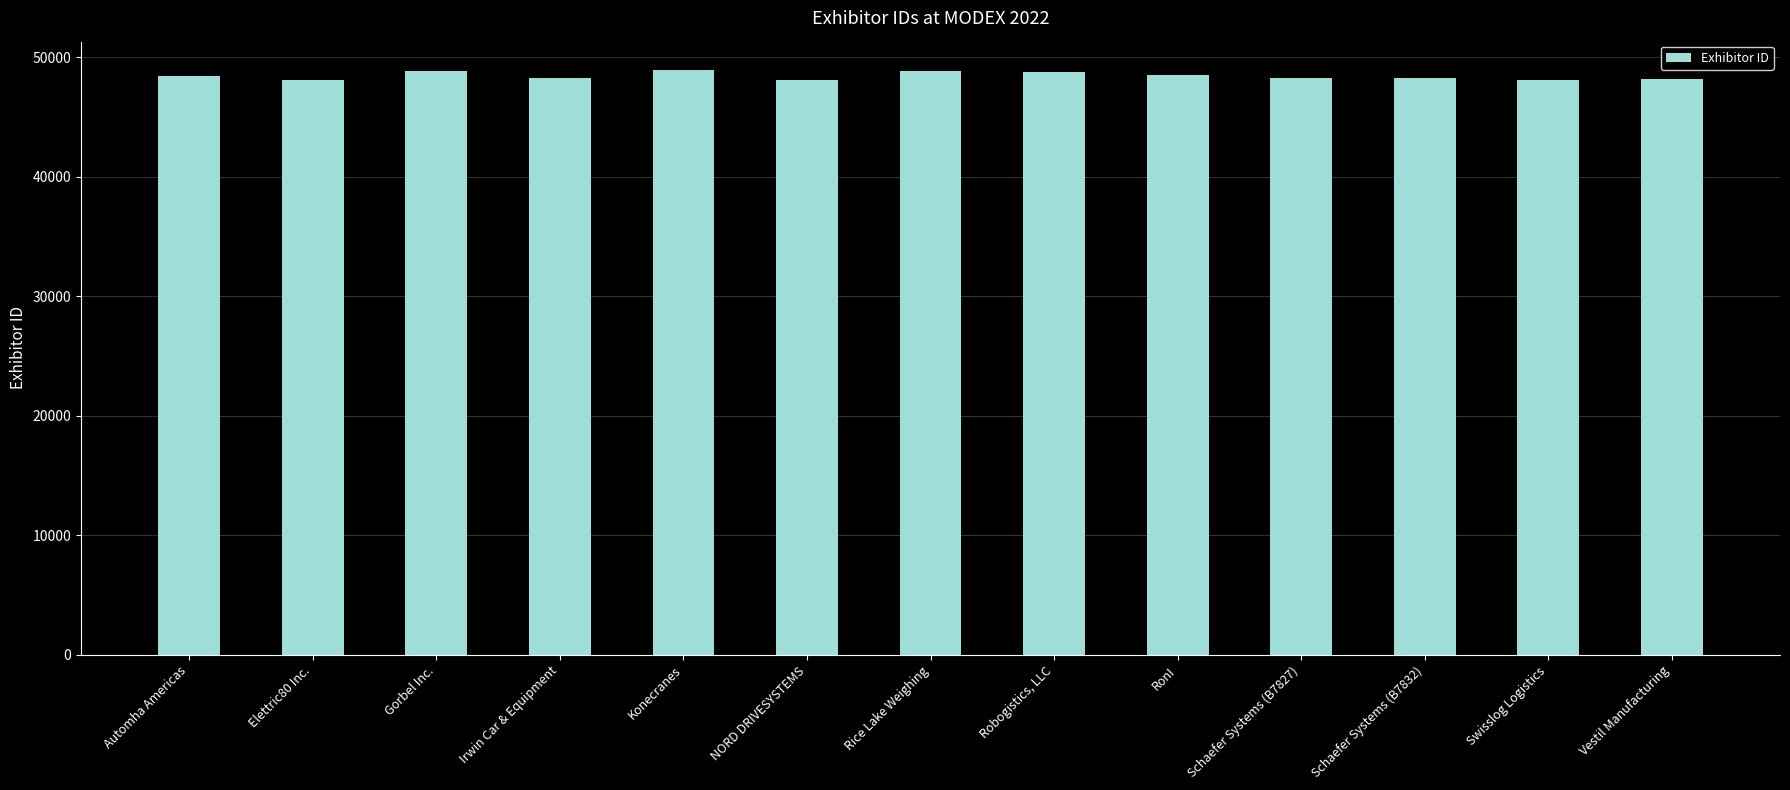

How many data points are less than 48228?

6